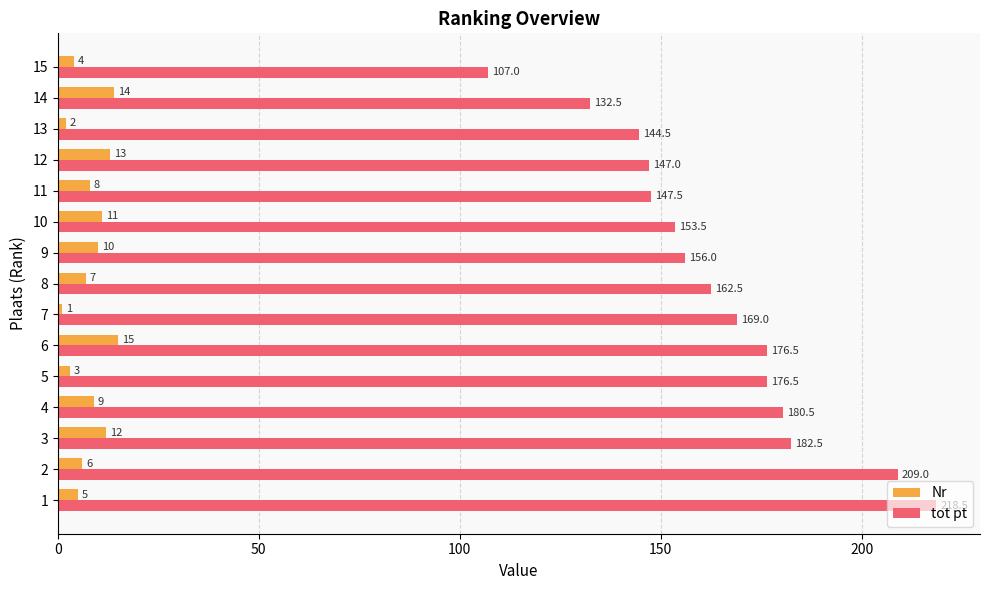

List the series in order of their overall mean, highest first.

tot pt, Nr